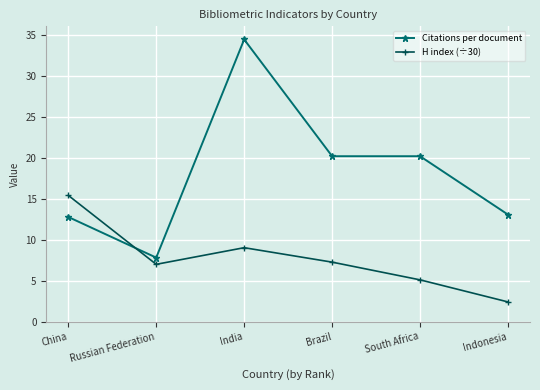

At which label does Citations per document reach its minimum?

Russian Federation